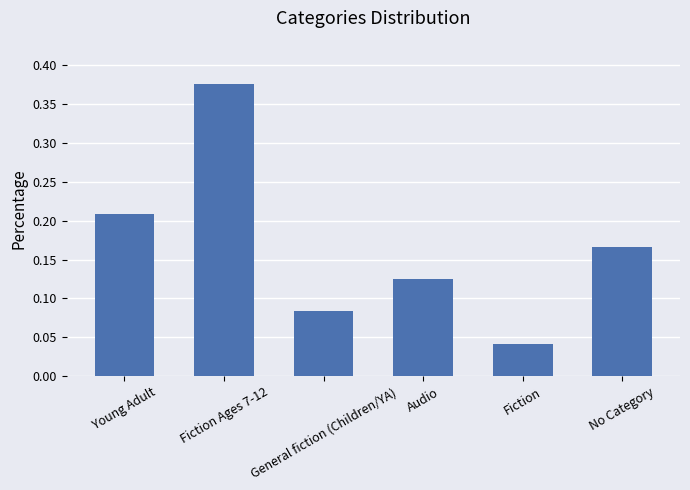

How many series are shown in this chart?

1